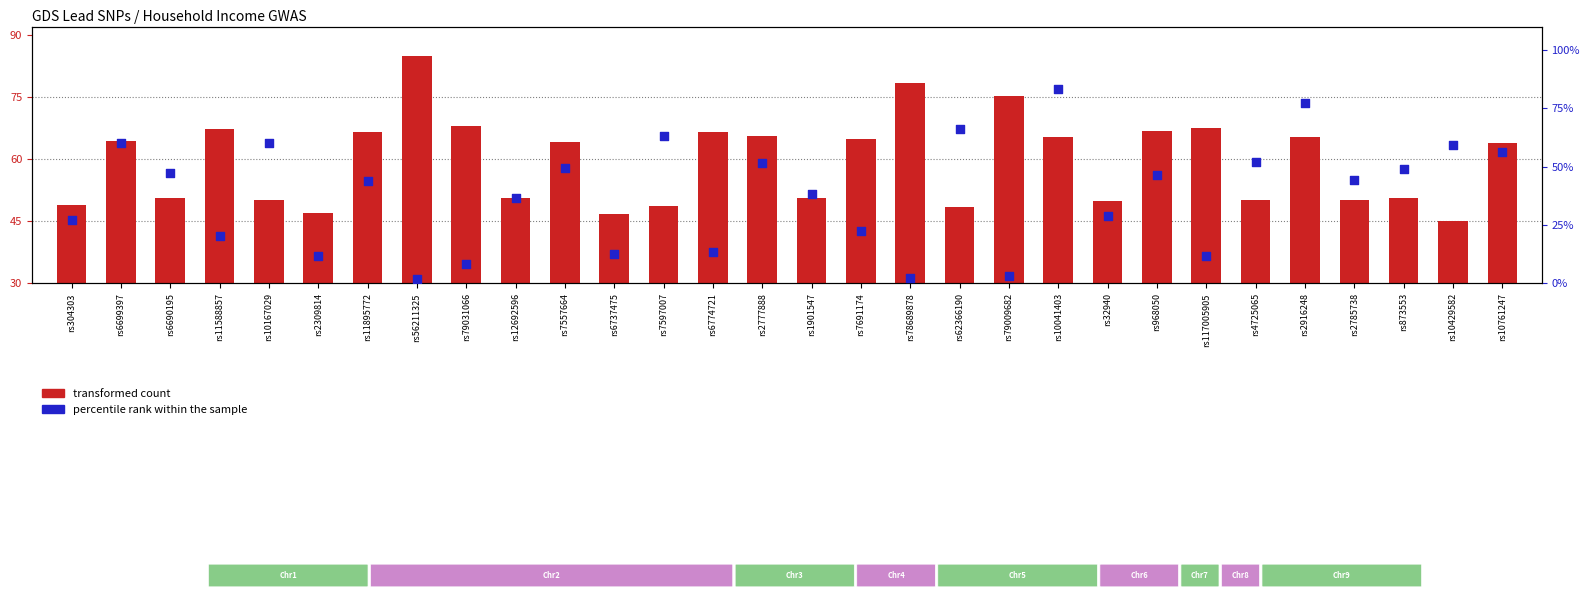

Which series reaches the maximum Y coordinate?

percentile rank within the sample